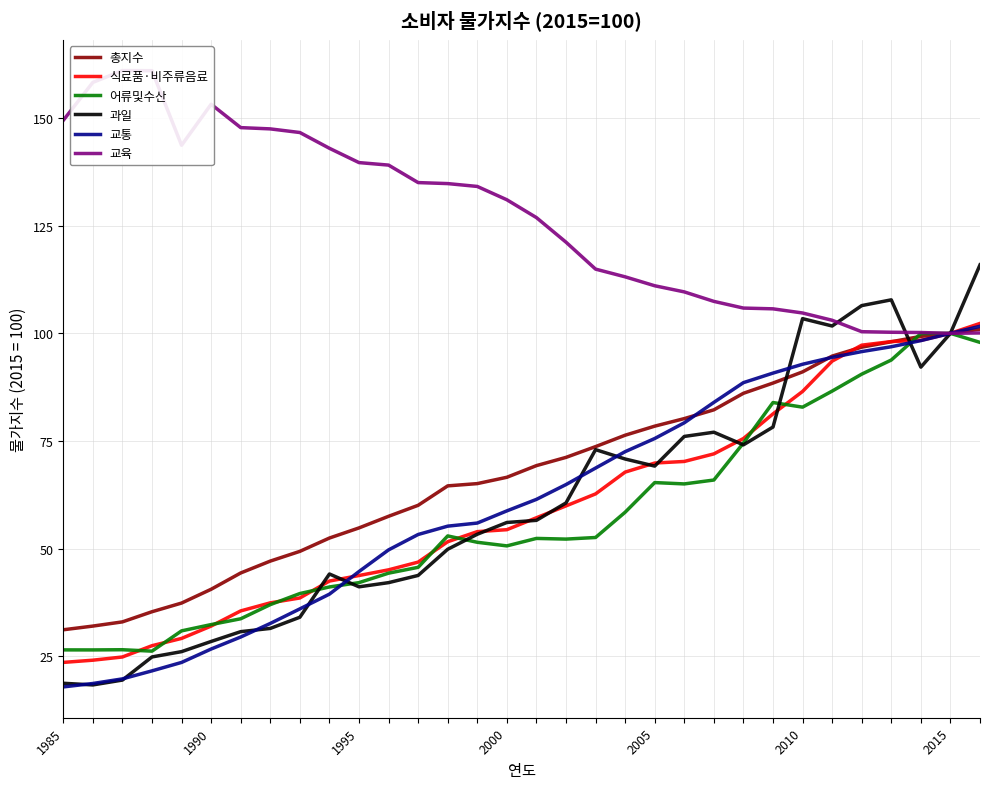

True or false: 식료품·비주류음료 and 교육 cross at least once.

False